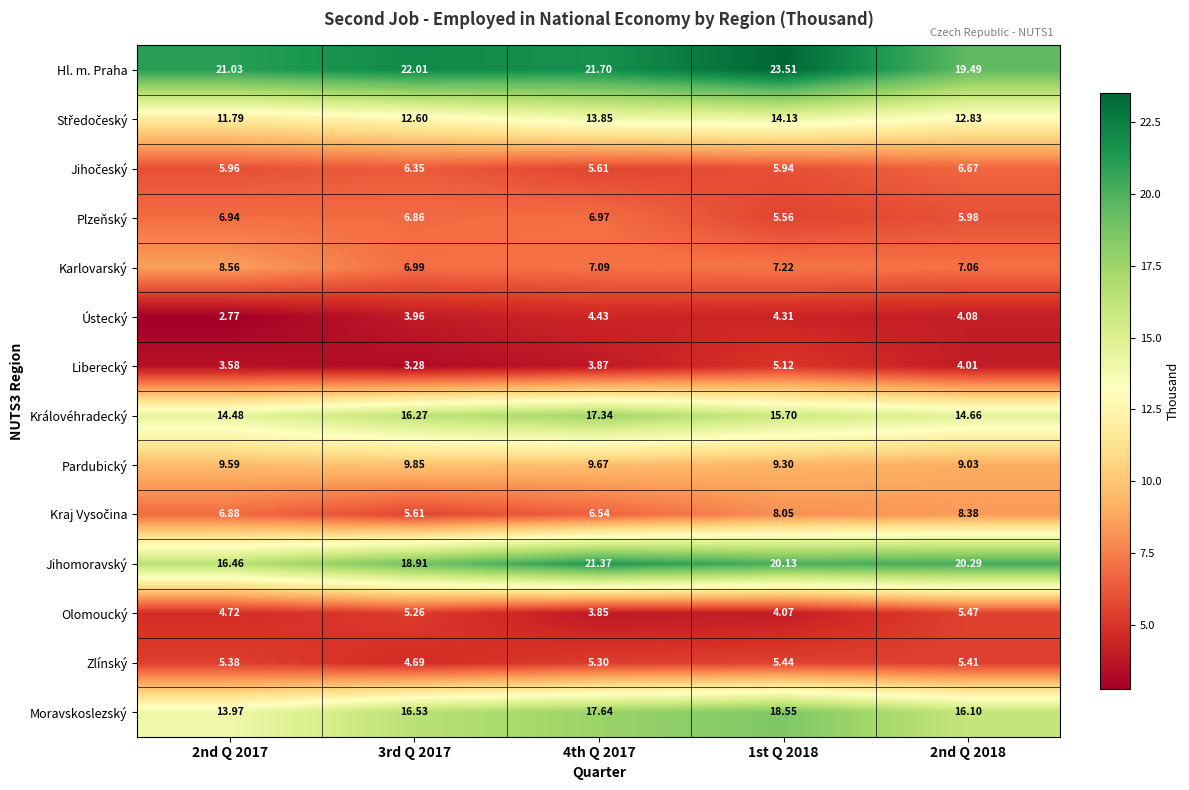

Which series has the widest spread of values?

Jihomoravský